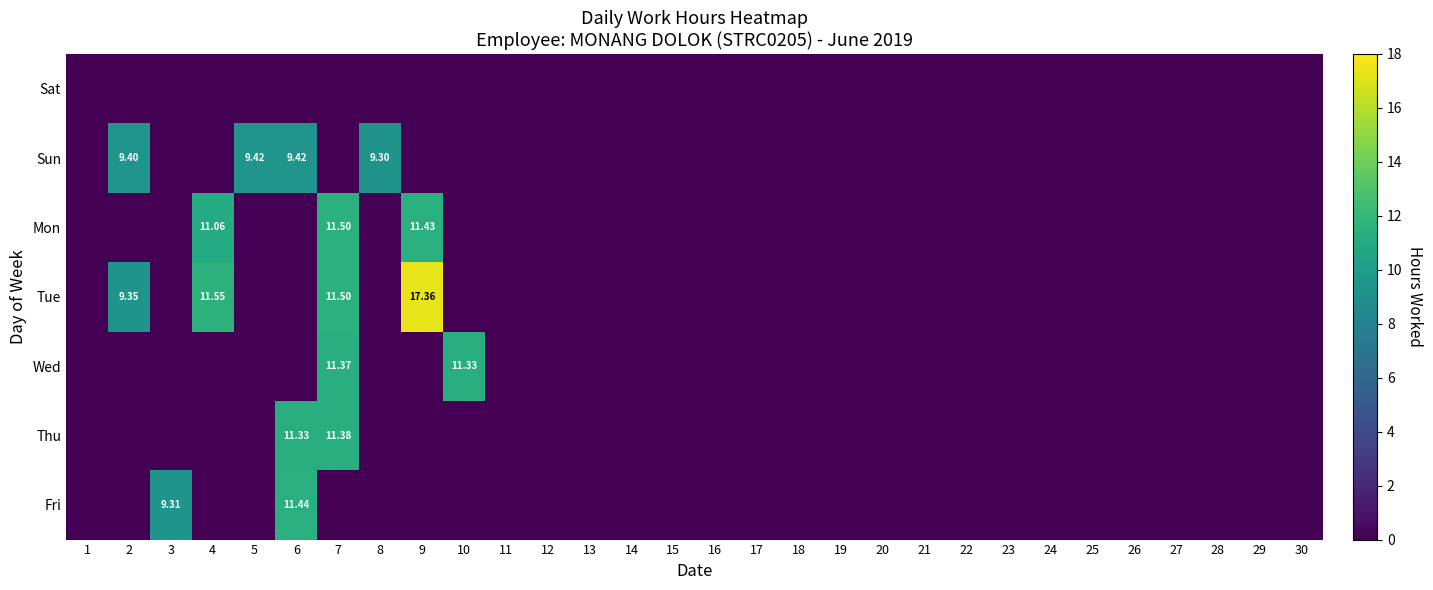

At which category is the sum across all series the highest?

7